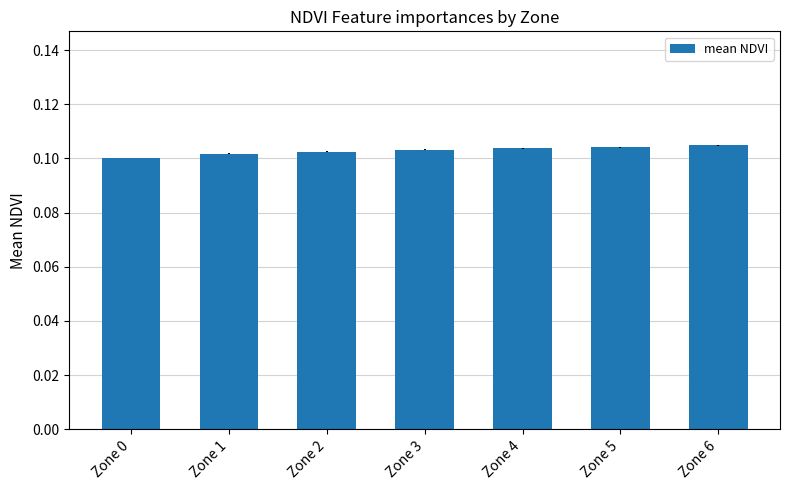

Count the values in the range 0 to 1.

7